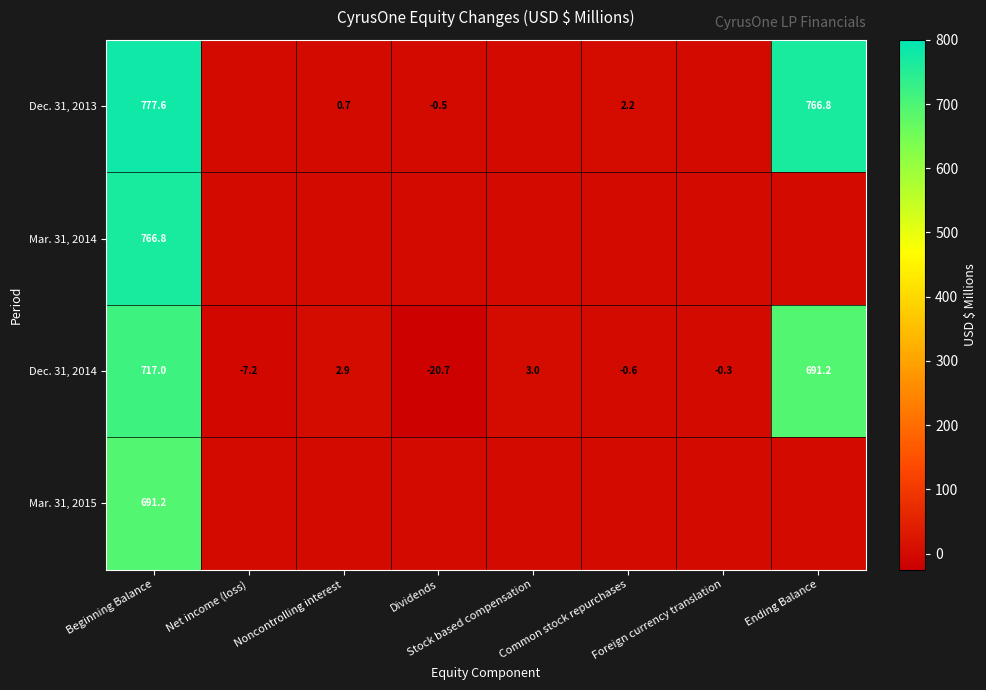

The value of Dec. 31, 2014 at Dividends is -20.7. True or false?

True